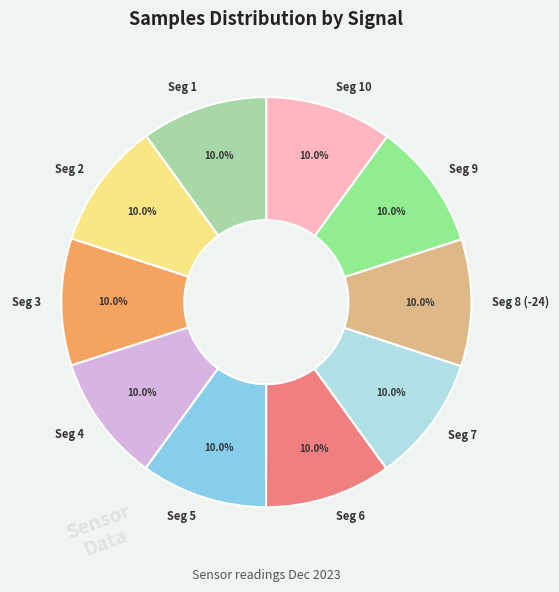

To the nearest percent, what is the average slice percentage?

10%